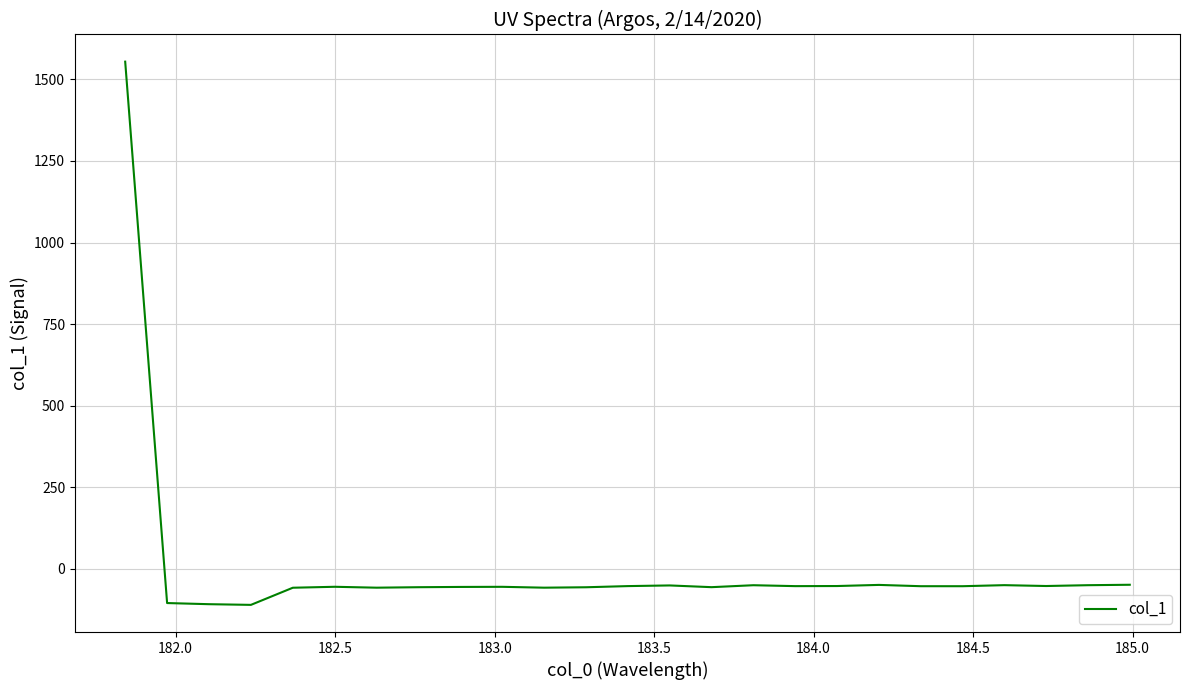

True or false: there are more than 1 points higher than both neighbors.

True